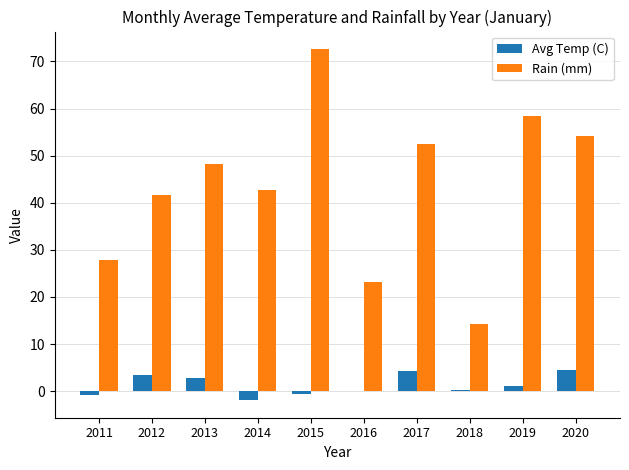

What is the total value across all series at 2020?

58.5